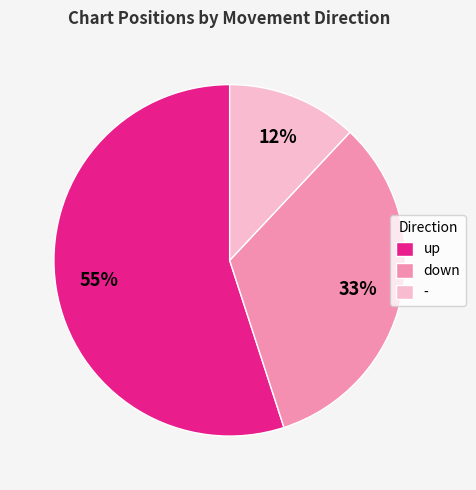

What is the smallest slice in the pie chart?

-